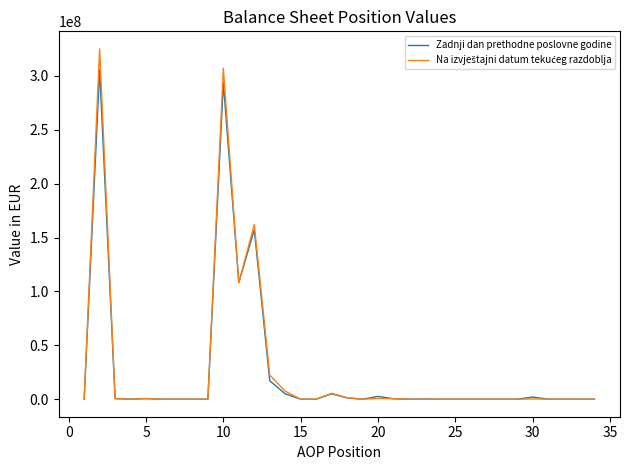

What is the difference between the maximum and second lowest values in the Na izvještajni datum tekućeg razdoblja series?

324994892